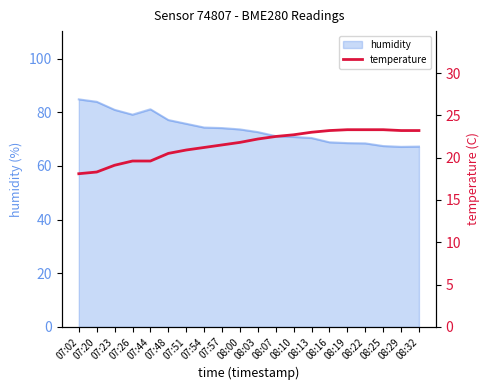

The humidity series shows 68.4 at 08:22. True or false?

True